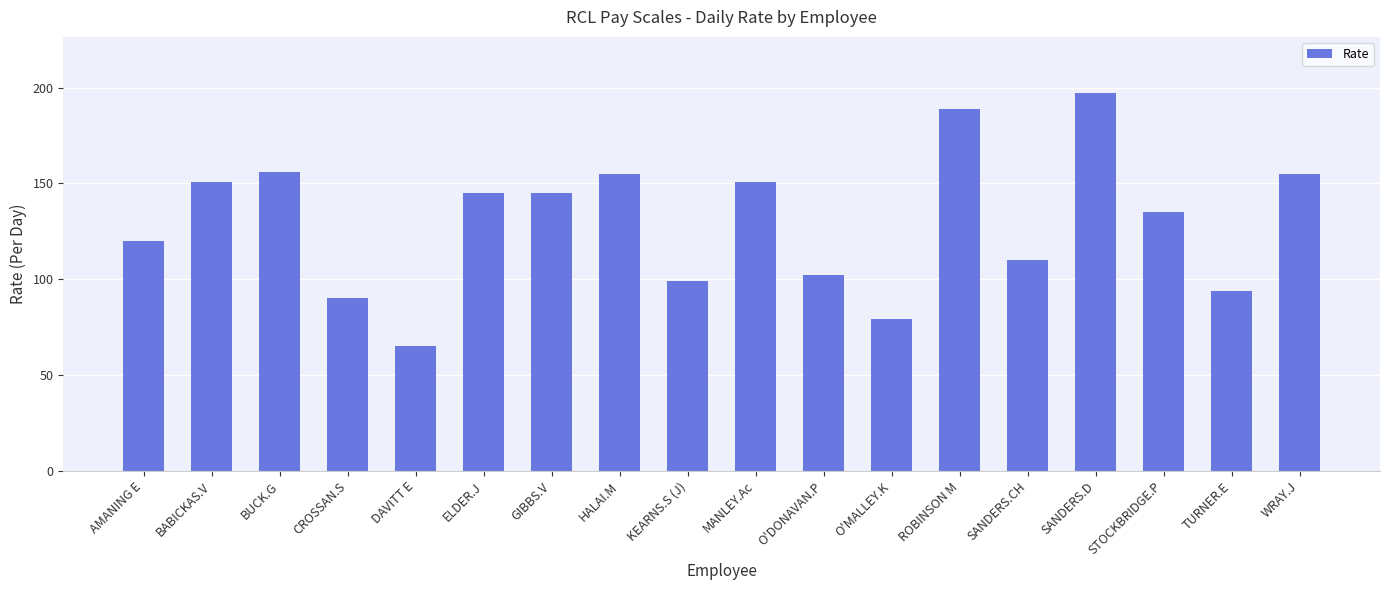

Is it true that the value at HALAI.M is 46?

False